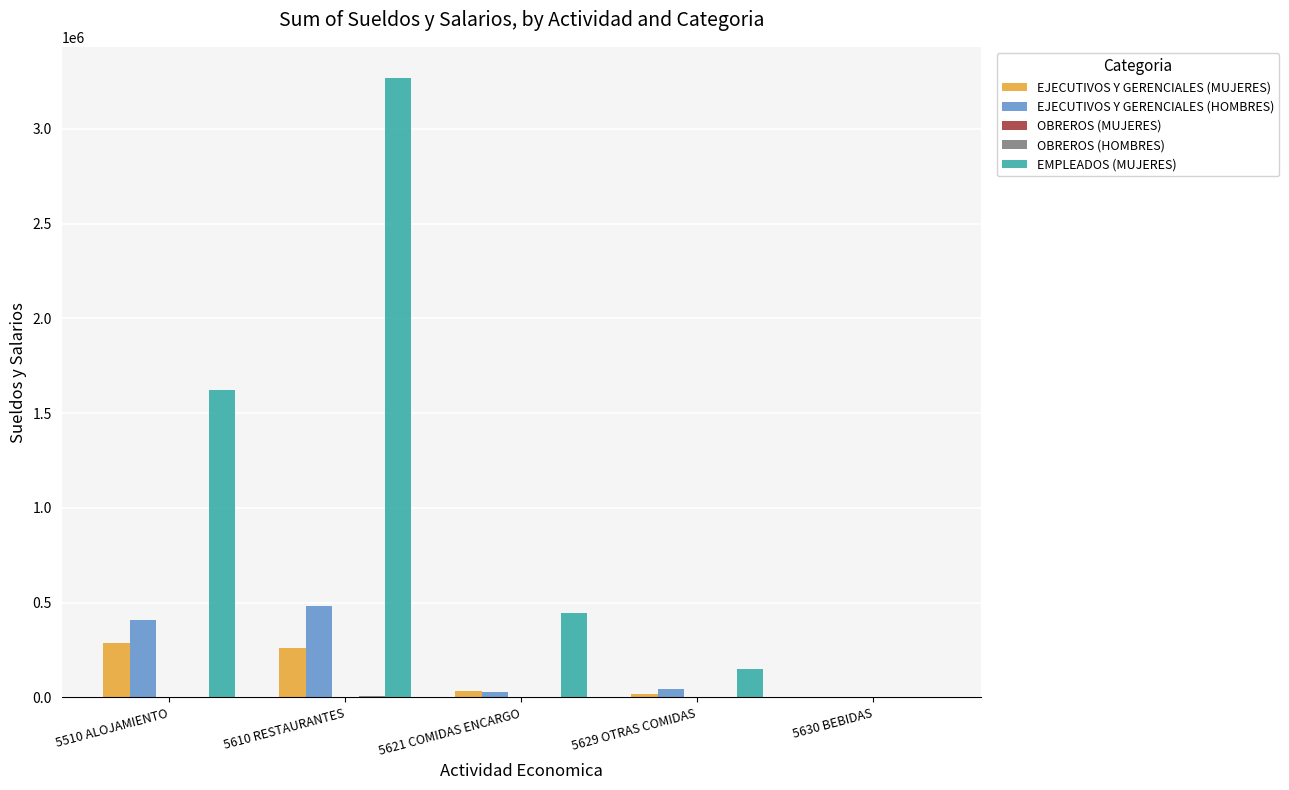

Are the bars horizontal?

No